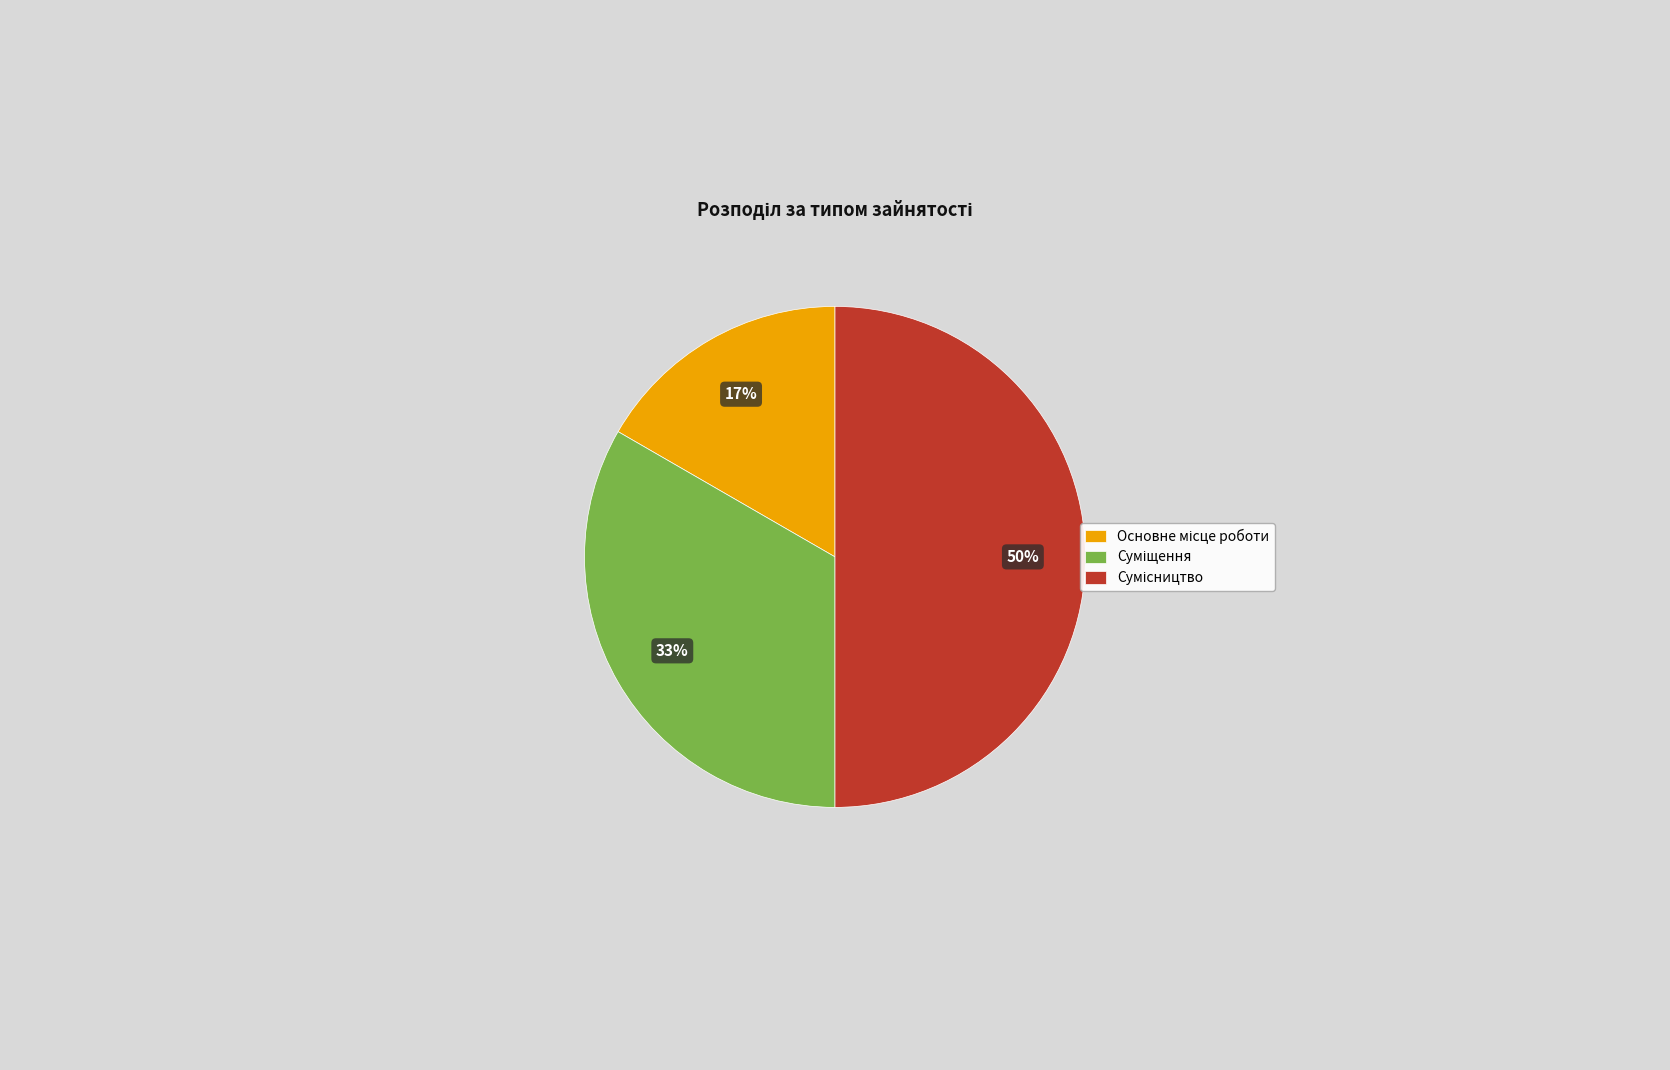

To the nearest percent, what is the average slice percentage?

33%